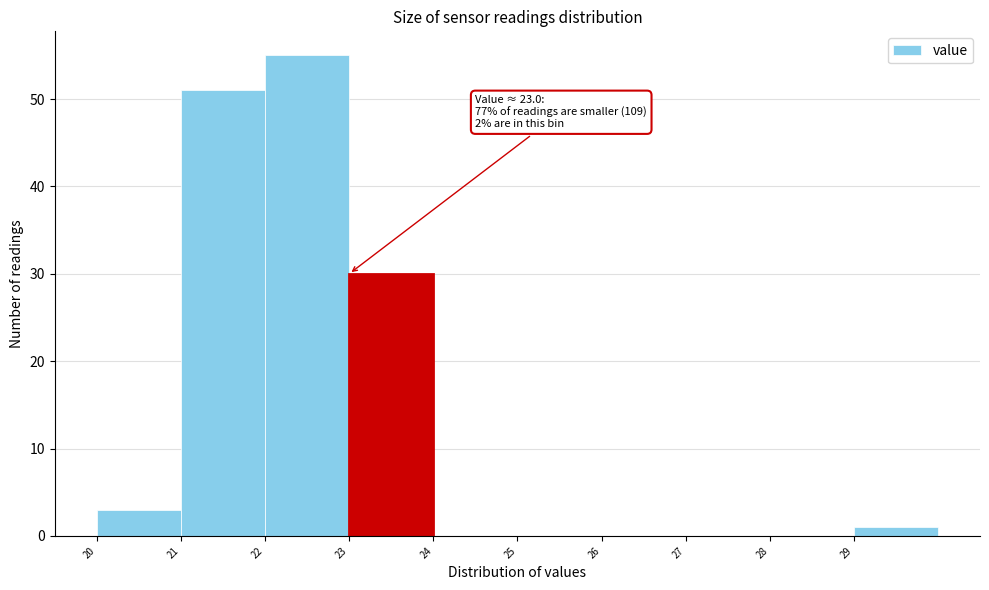

Which range on the x-axis has the tallest bar?

22 to 23